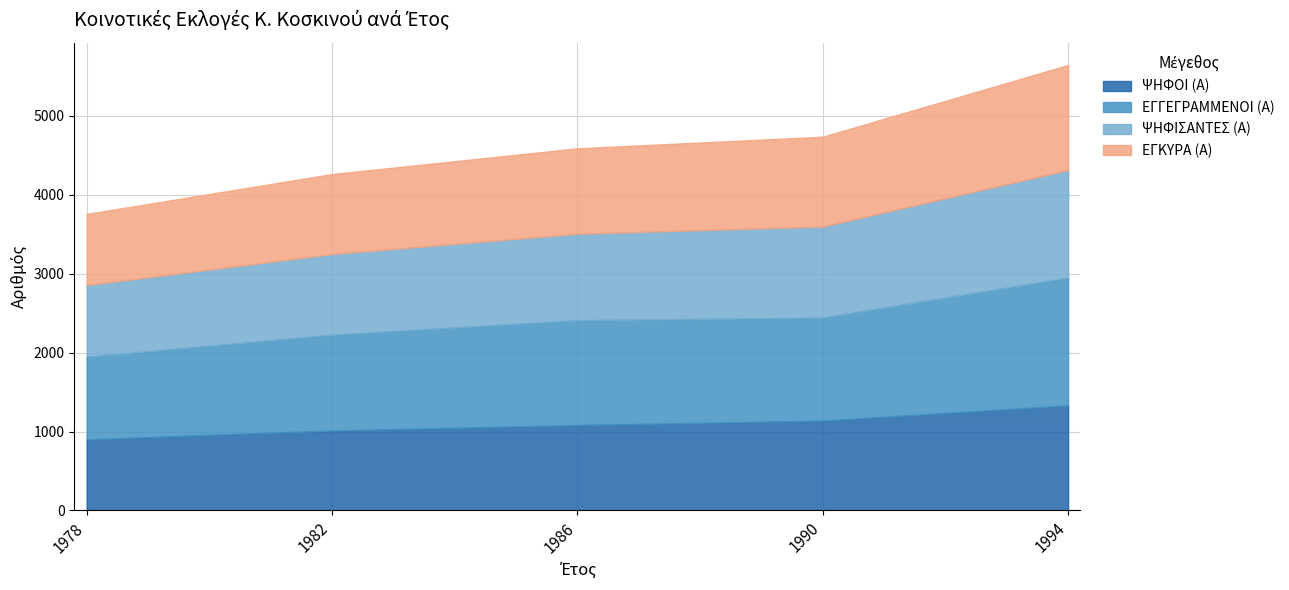

Reading left to right, transcribe all the data shown in this chart.

ΨΗΦΟΙ (Α): 1978=901	1982=1013	1986=1082	1990=1138	1994=1331
ΕΓΓΕΓΡΑΜΜΕΝΟΙ (Α): 1978=1047	1982=1213	1986=1328	1990=1305	1994=1619
ΨΗΦΙΣΑΝΤΕΣ (Α): 1978=907	1982=1022	1986=1095	1990=1153	1994=1362
ΕΓΚΥΡΑ (Α): 1978=901	1982=1013	1986=1082	1990=1138	1994=1331